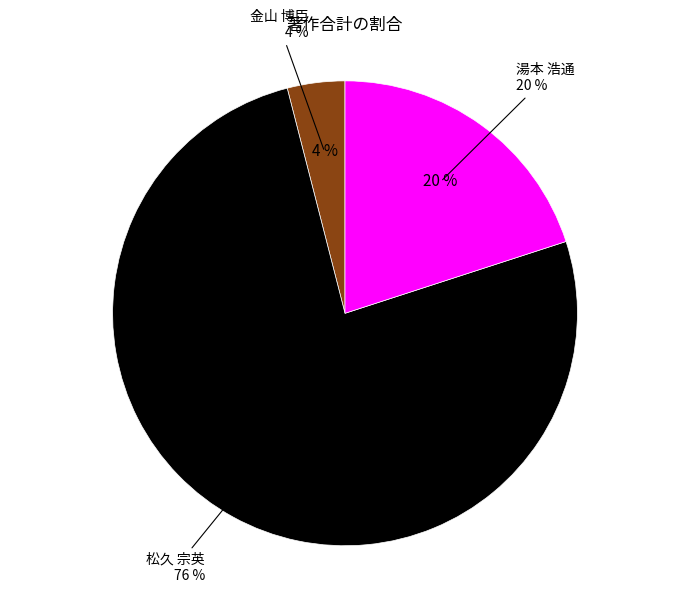

Does 湯本 浩通 account for over 50% of the chart?

No